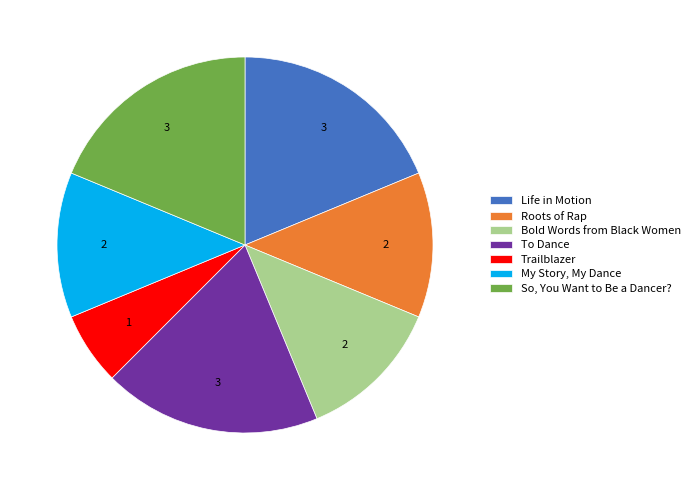

Approximately how many times larger is the value at Roots of Rap compared to Trailblazer?

2.0